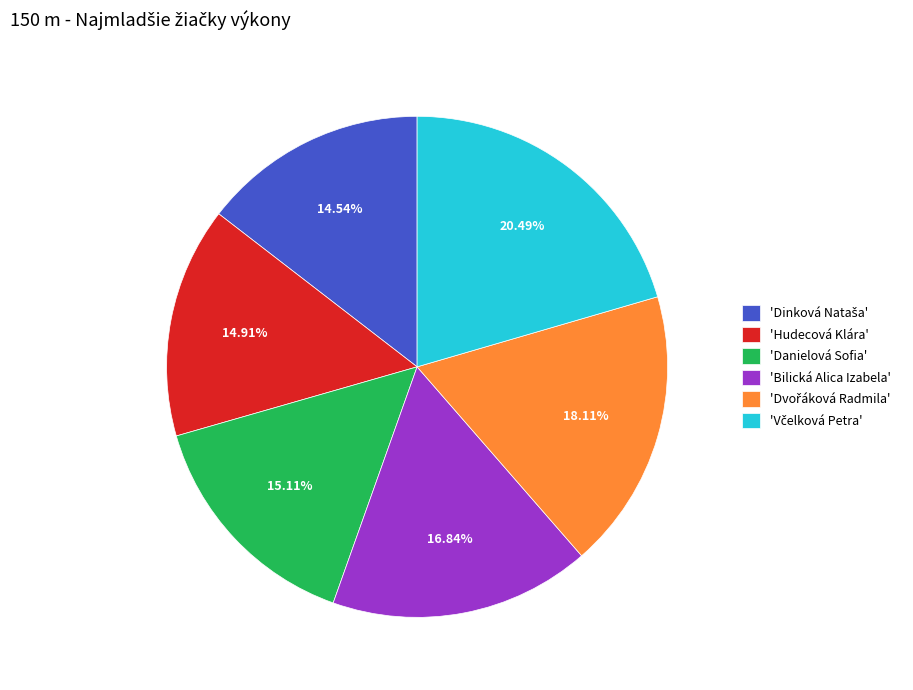

Approximately how many times larger is the value at 'Hudecová Klára' compared to 'Danielová Sofia'?

1.0